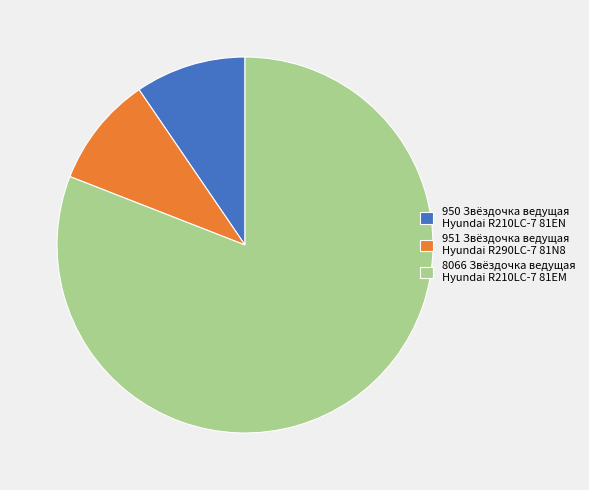

The 951 Звёздочка ведущая Hyundai R290LC-7 81N8 slice represents 10% of the pie. True or false?

True